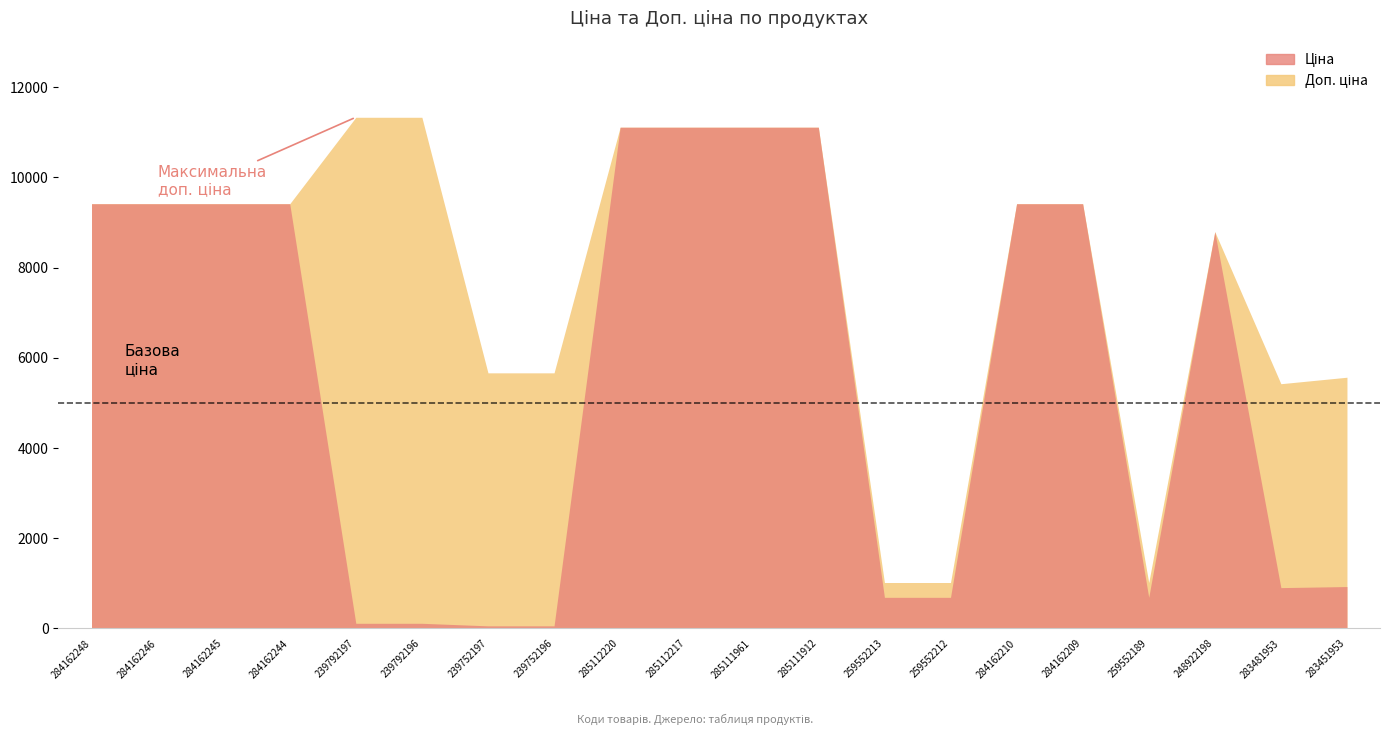

List the labels in order of Доп. ціна value, largest first.

239792197, 239792196, 285112220, 285112217, 285111961, 285111912, 284162248, 284162246, 284162245, 284162244, 284162210, 284162209, 248922198, 239752197, 239752196, 283451953, 283481953, 259552213, 259552212, 259552189